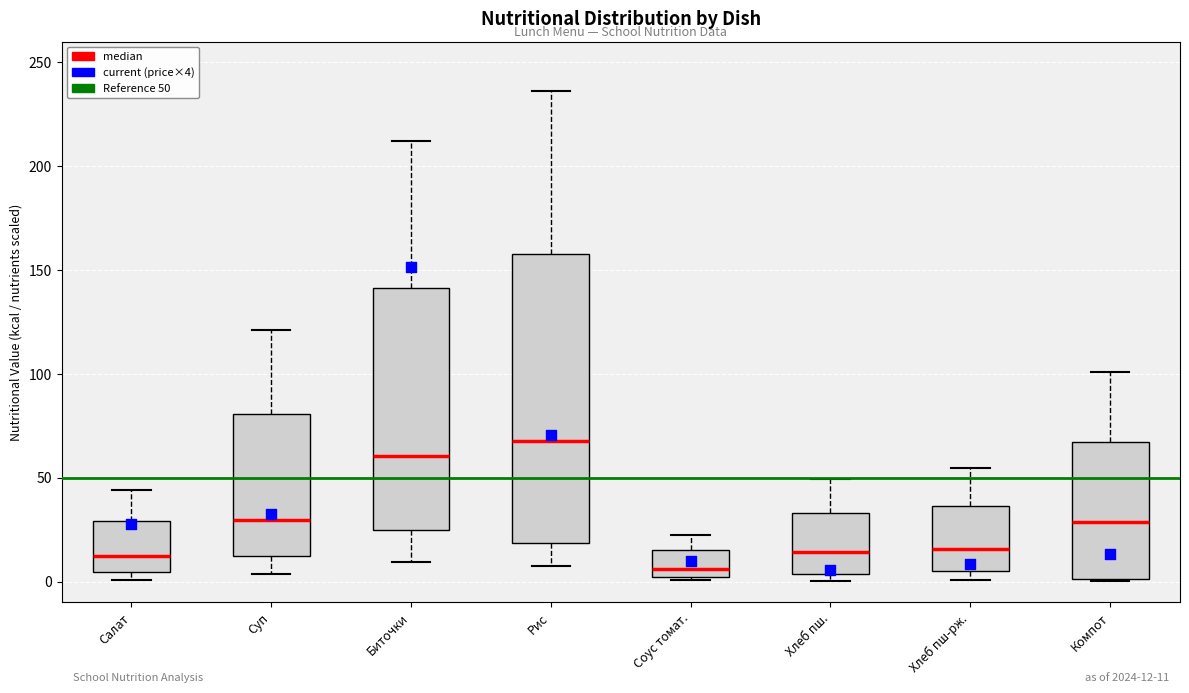

Which box's median line is the highest?

Рис